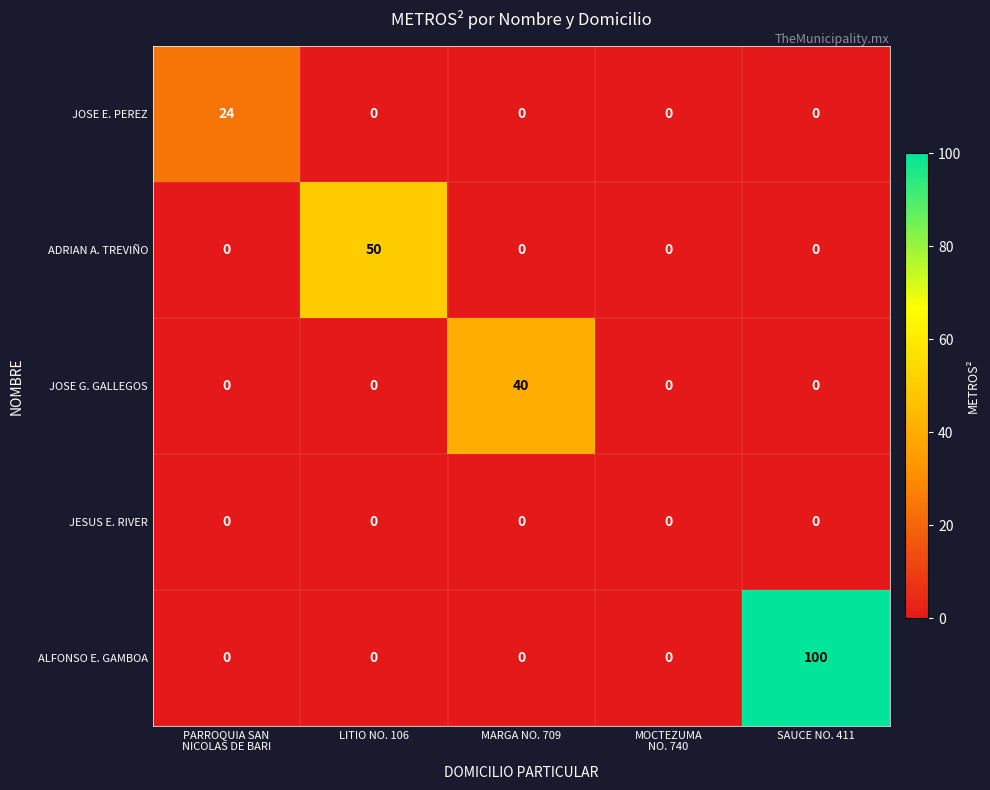

At which category is the sum across all series the highest?

SAUCE NO. 411